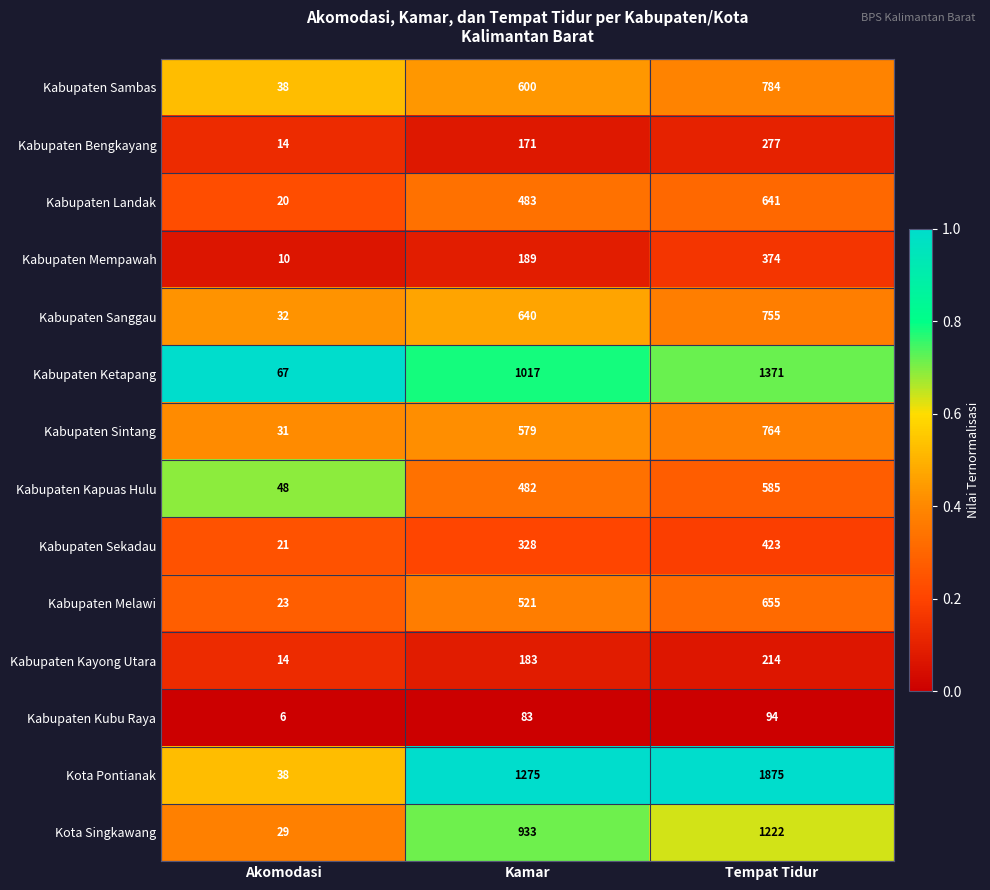

The Kabupaten Sekadau series shows 423 at Tempat Tidur. True or false?

True